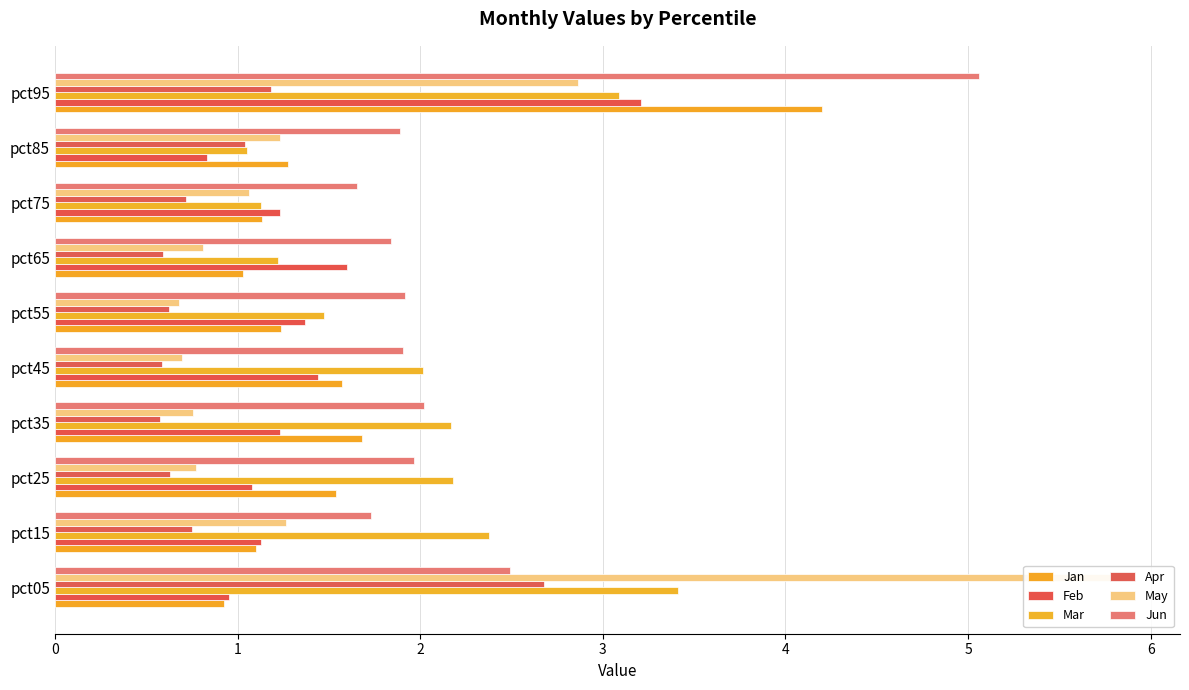

What value does the Feb series have at pct95?

3.2